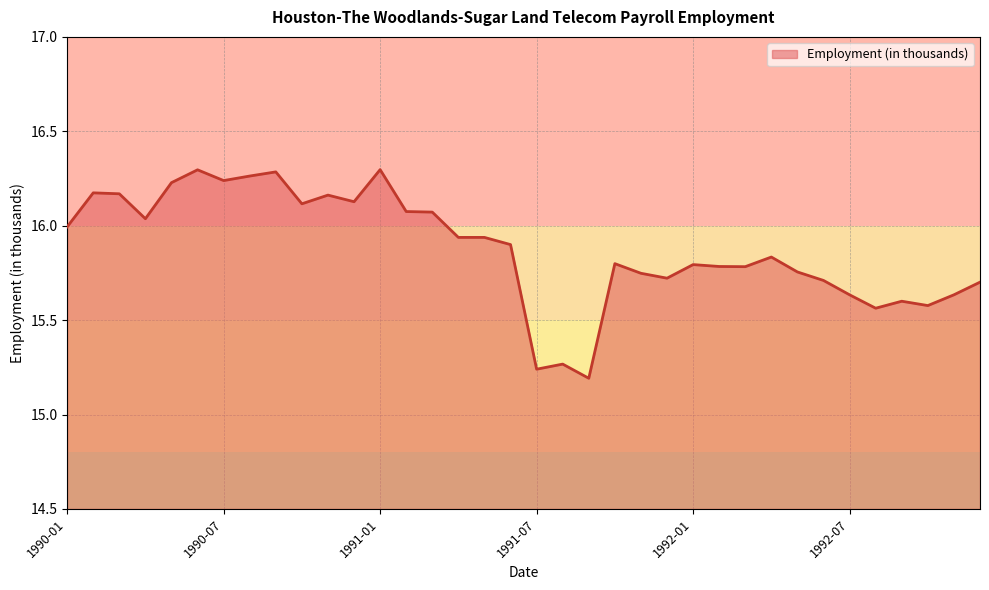

Is this an area chart (filled region under the line)?

Yes